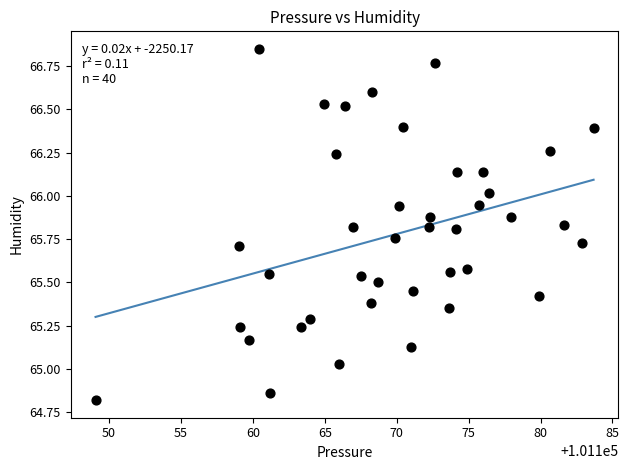

What is the range of X values (max minus min)?

34.6